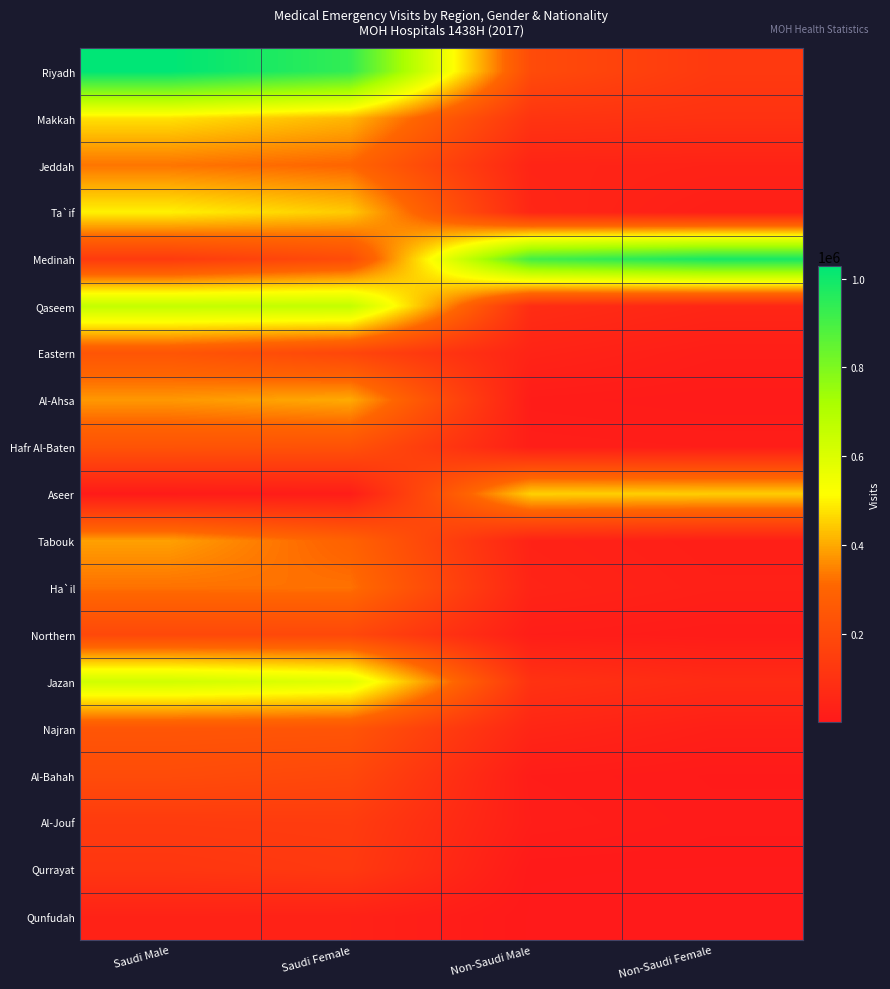

At which category is the sum across all series the highest?

Saudi Male